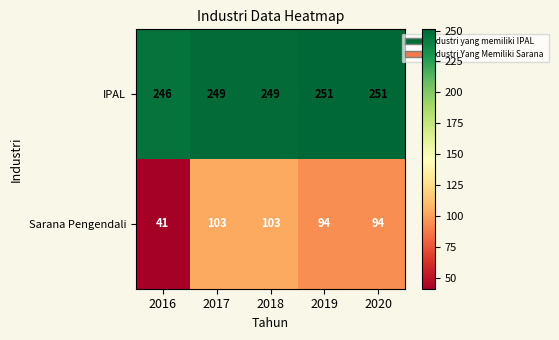

True or false: IPAL has a value of 133 at 2018.

False